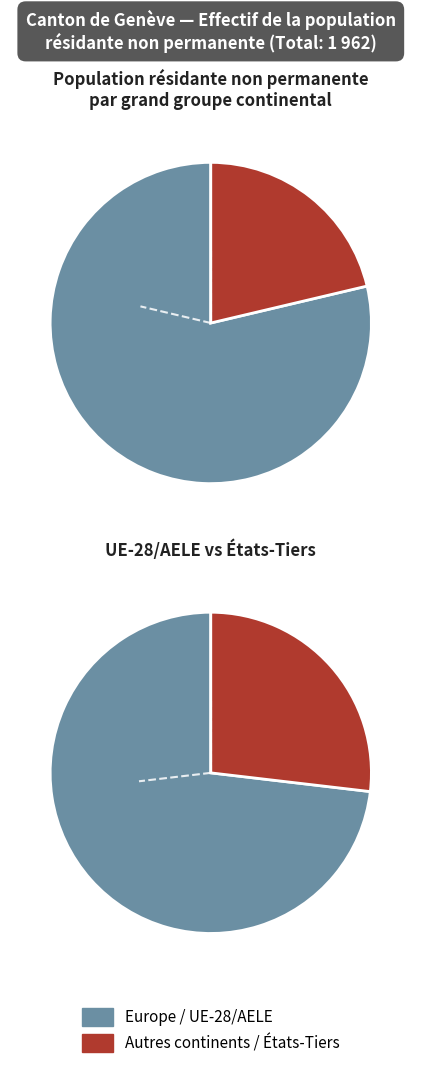

Which category has the biggest portion of the pie?

Europe